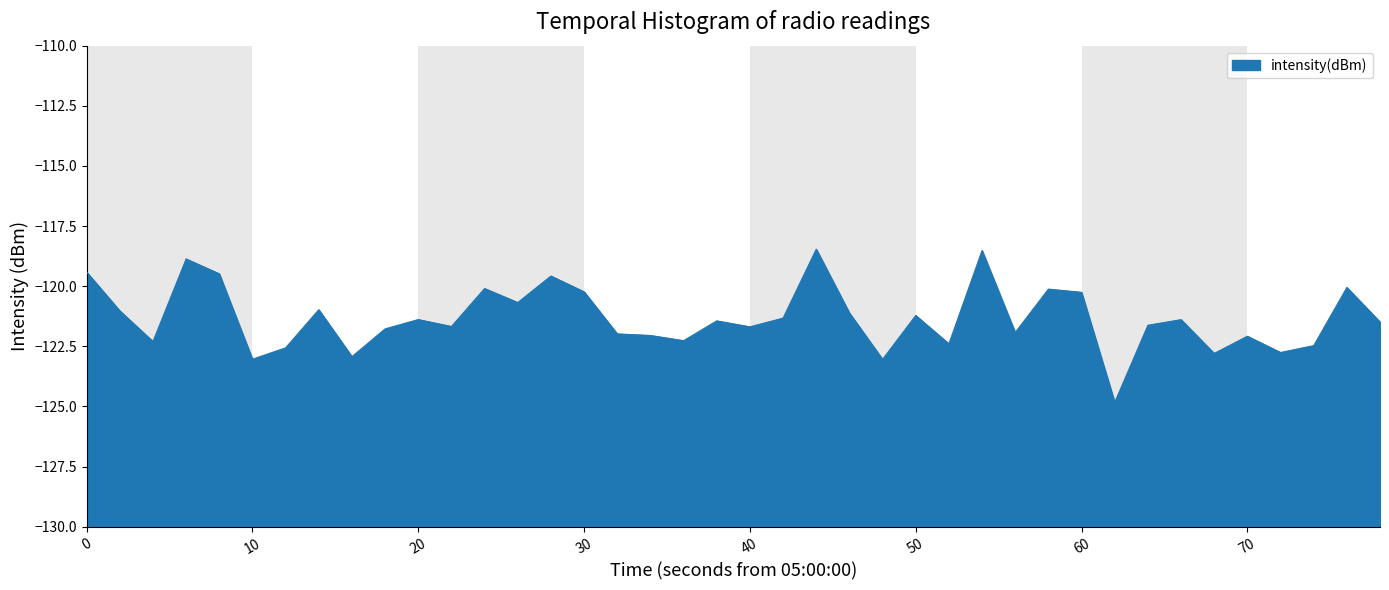

List the labels in order of value, largest first.

22, 27, 30, 0, 40, 14, 38, 12, 29, 15, 30, 13, 70, 10, 23, 25, 21, 10, 33, 19, 39, 32, 11, 20, 9, 28, 16, 17, 35, 18, 20, 26, 37, 60, 36, 34, 80, 50, 24, 31